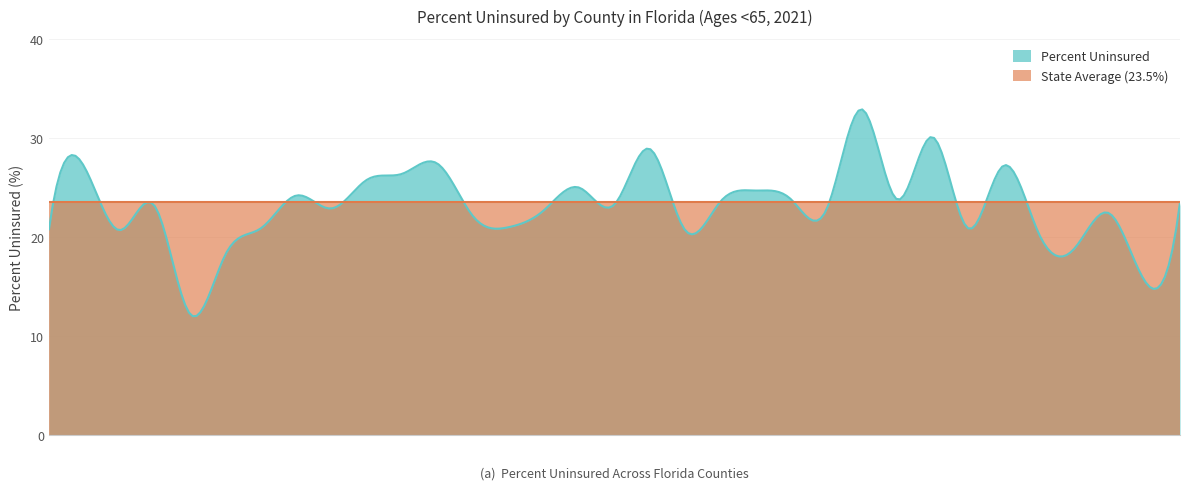

What is the total value across all series at Pasco?

46.8